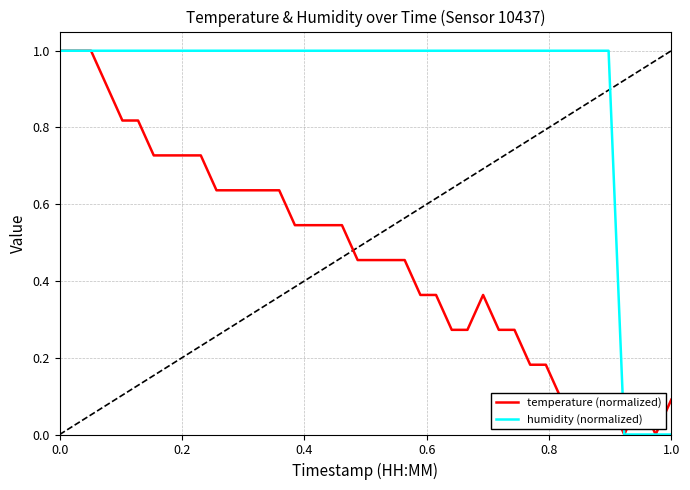

Which series has the largest total across all categories?

humidity (normalized)